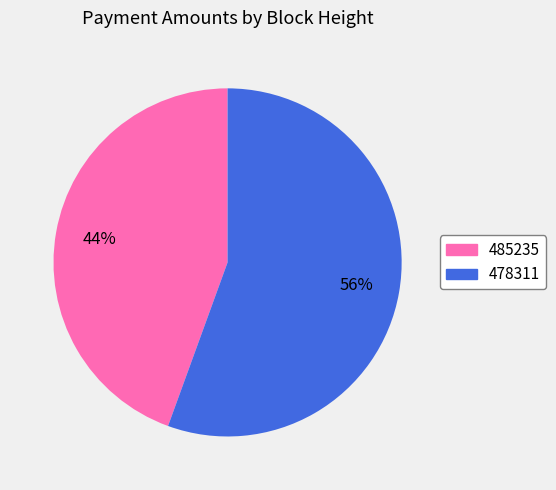

What is the largest slice in the pie chart?

478311